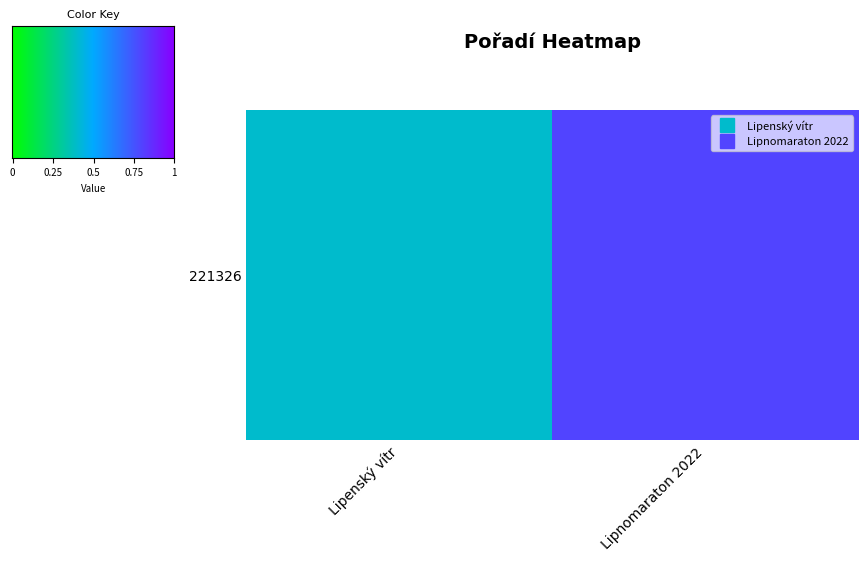

What is the greatest value displayed?

0.8